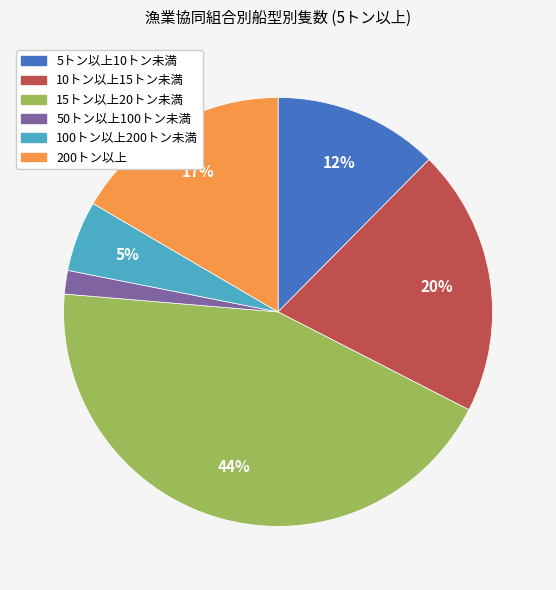

To the nearest percent, what percentage of the pie is 100トン以上200トン未満?

5%